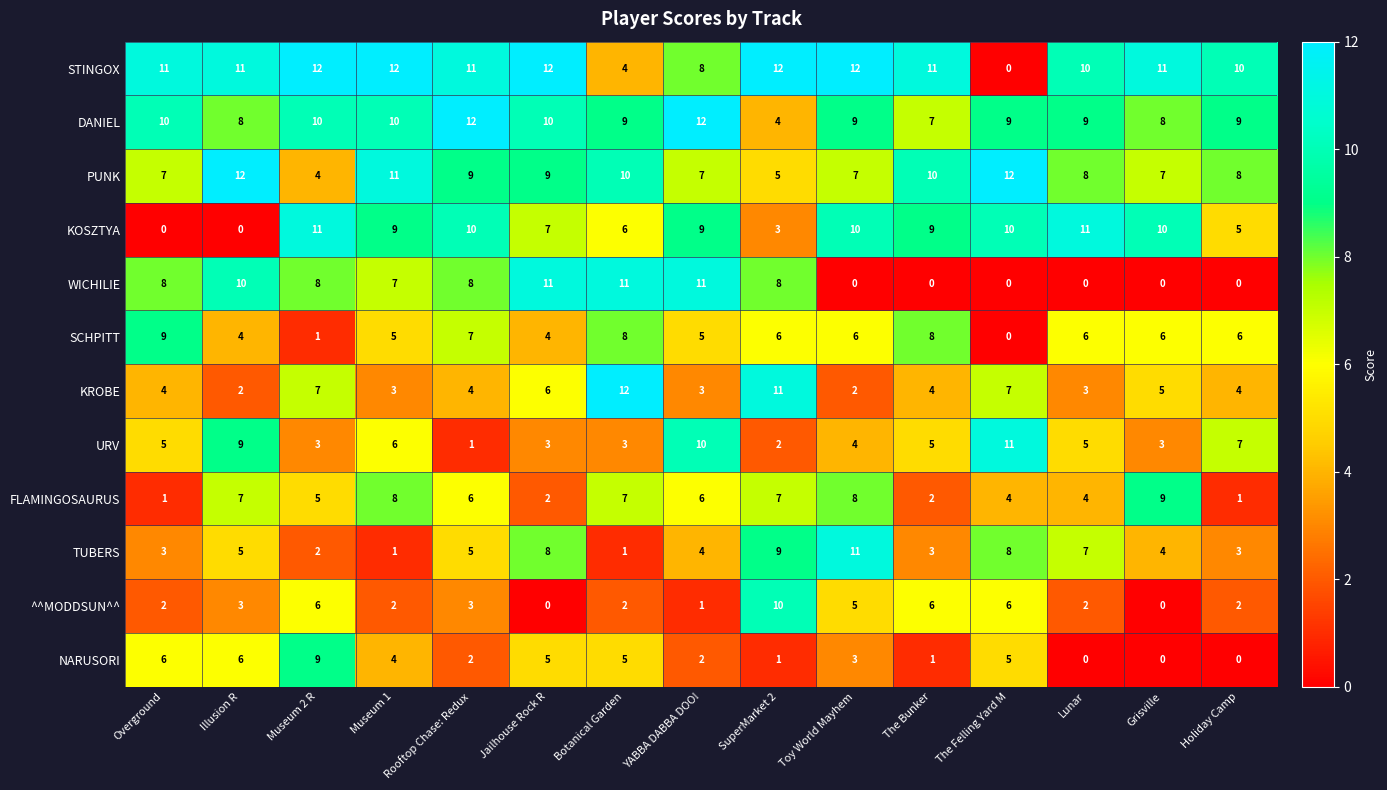

What is the difference between the maximum and second lowest values in the FLAMINGOSAURUS series?

8